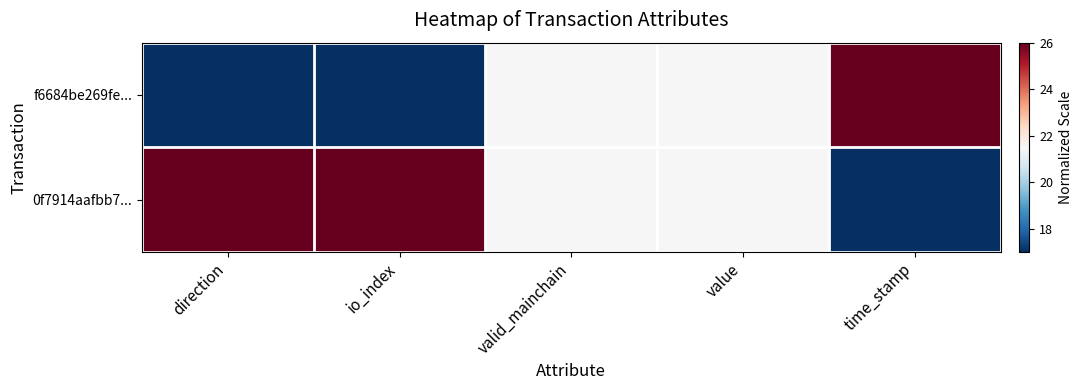

Which series has the widest spread of values?

f6684be269fe...